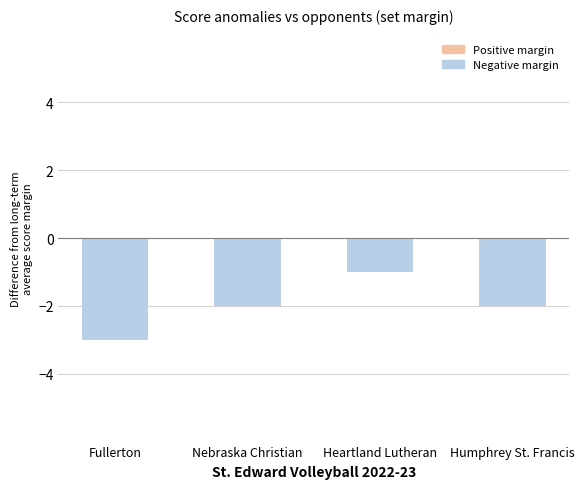

What position from the right is Fullerton?

4